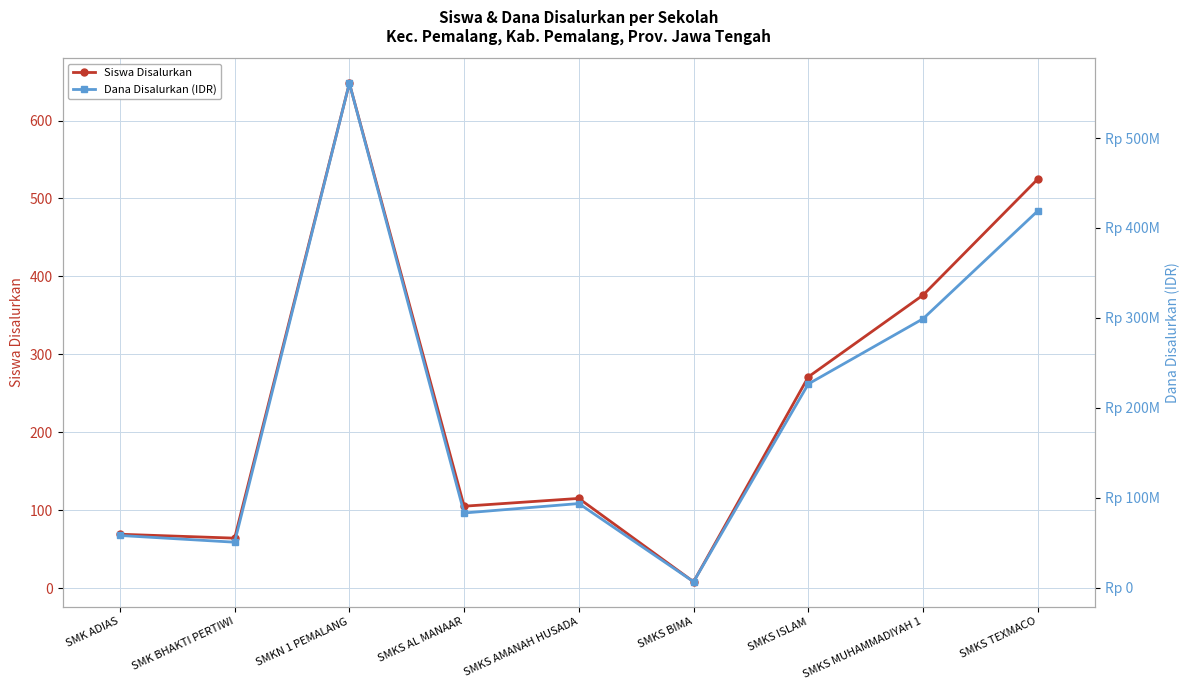

Where is Dana Disalurkan (IDR) nearest to the value 283750000?

SMKS MUHAMMADIYAH 1